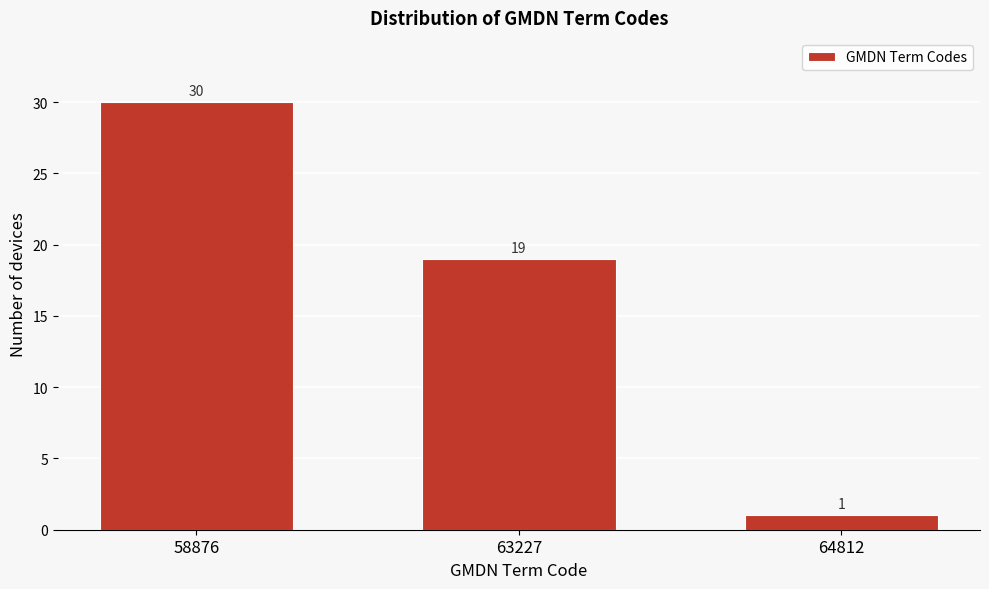

Reading left to right, extract all data points from this chart.

58876=30	63227=19	64812=1